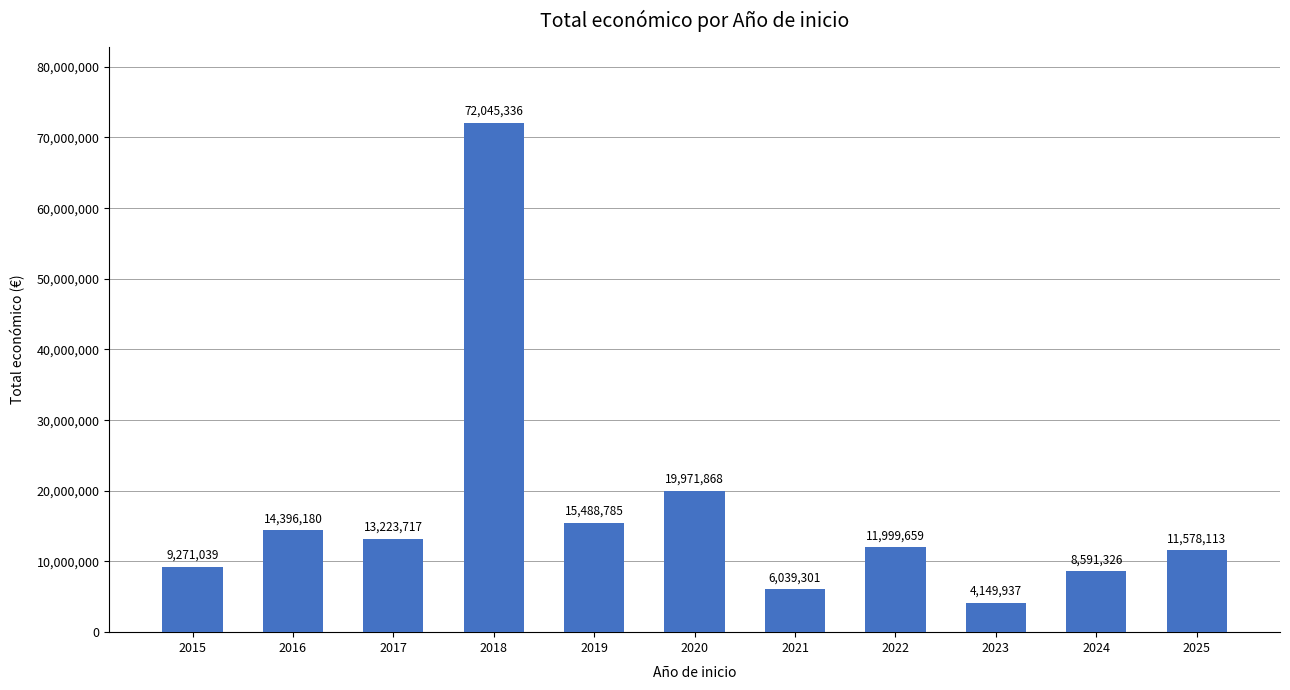

Does the chart contain any negative values?

No